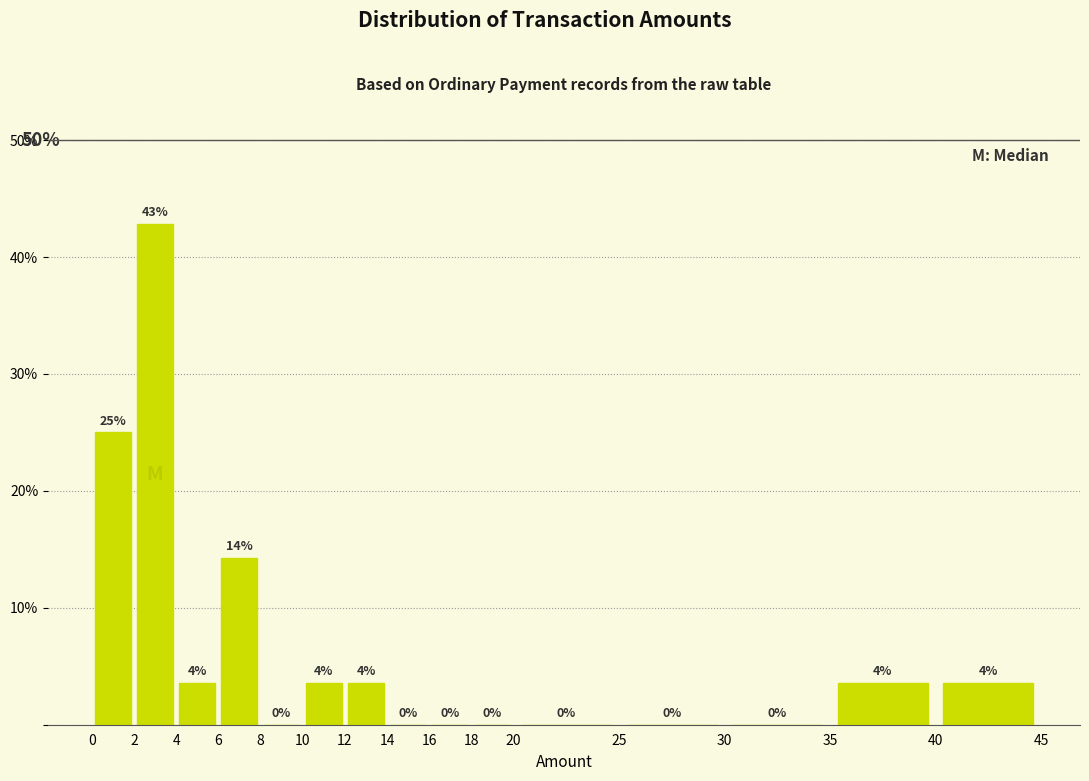

Over which range of the x-axis is the bar tallest?

2 to 4